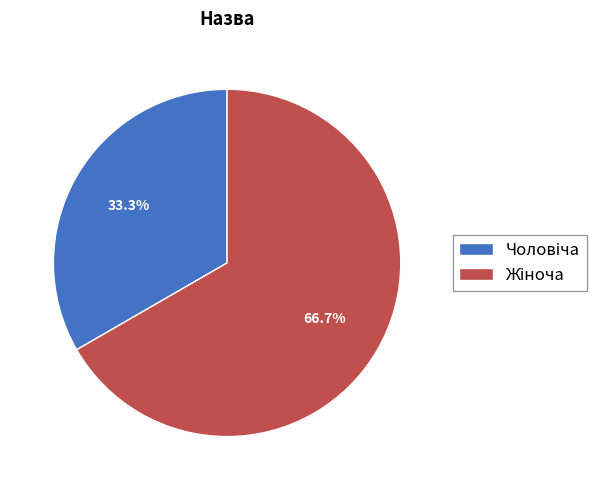

Is there a majority slice in this chart?

Yes